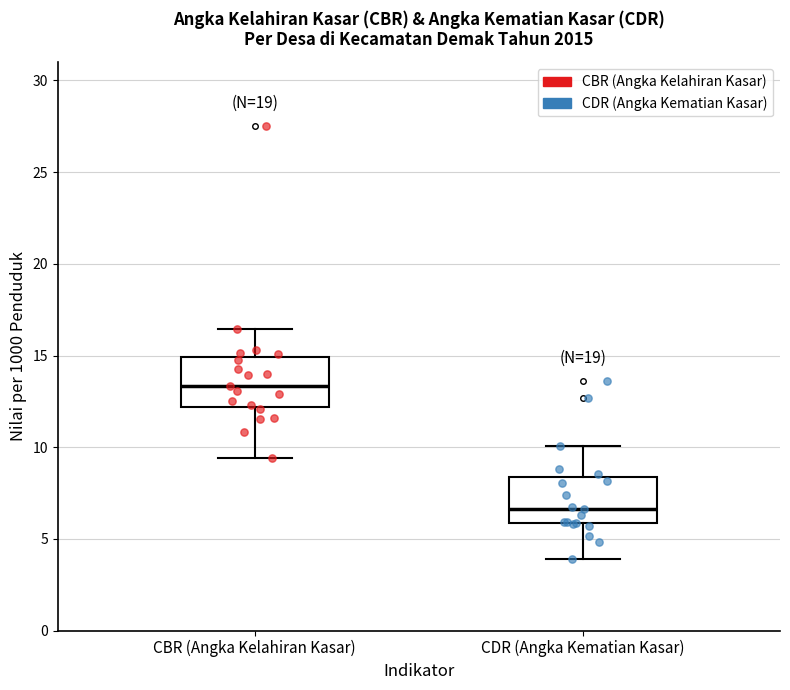

Where is the upper edge of the box for CDR (Angka Kematian Kasar) on the y-axis? The values are not printed on the chart, so give them approximately, as read against the axis.

8.5